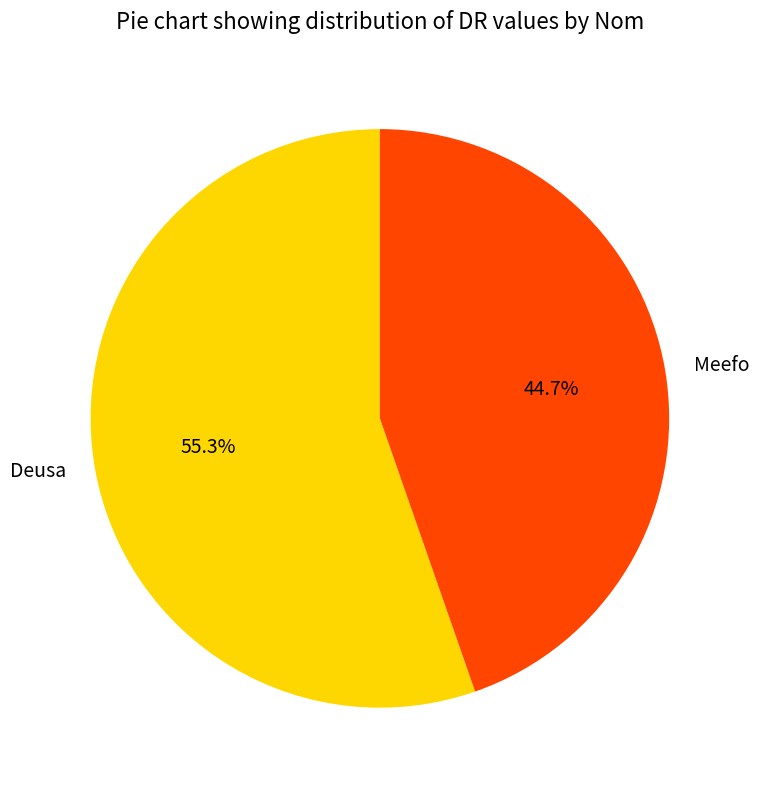

What percentage is the Deusa slice, to the nearest percent?

55%